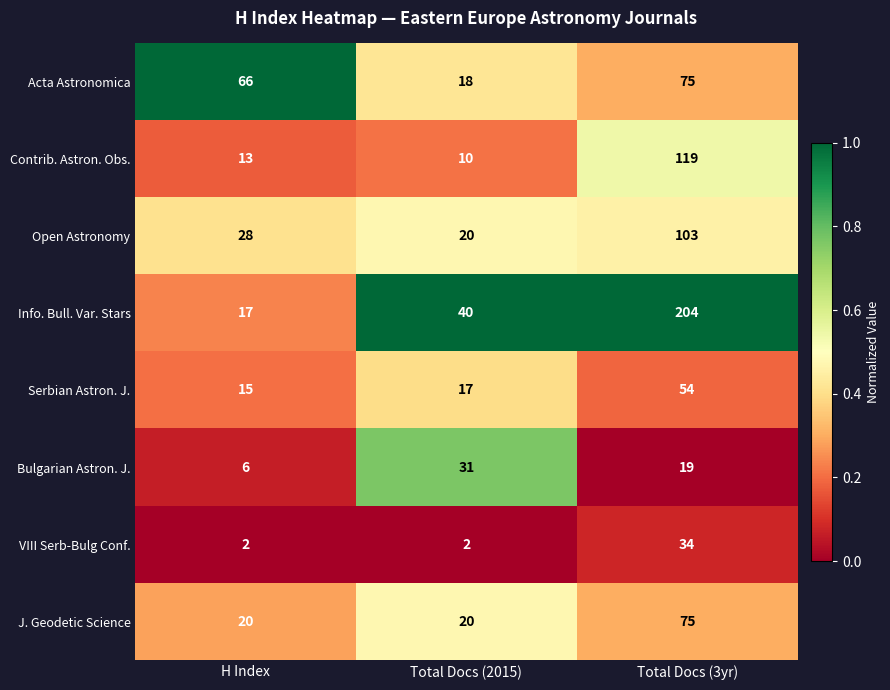

How many series are shown in this chart?

8